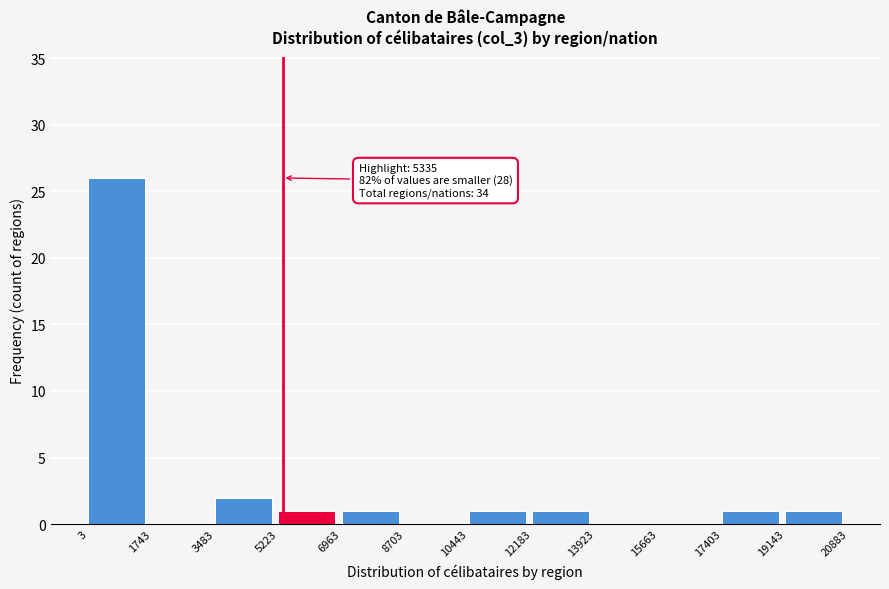

Which range on the x-axis has the tallest bar?

3 to 1743